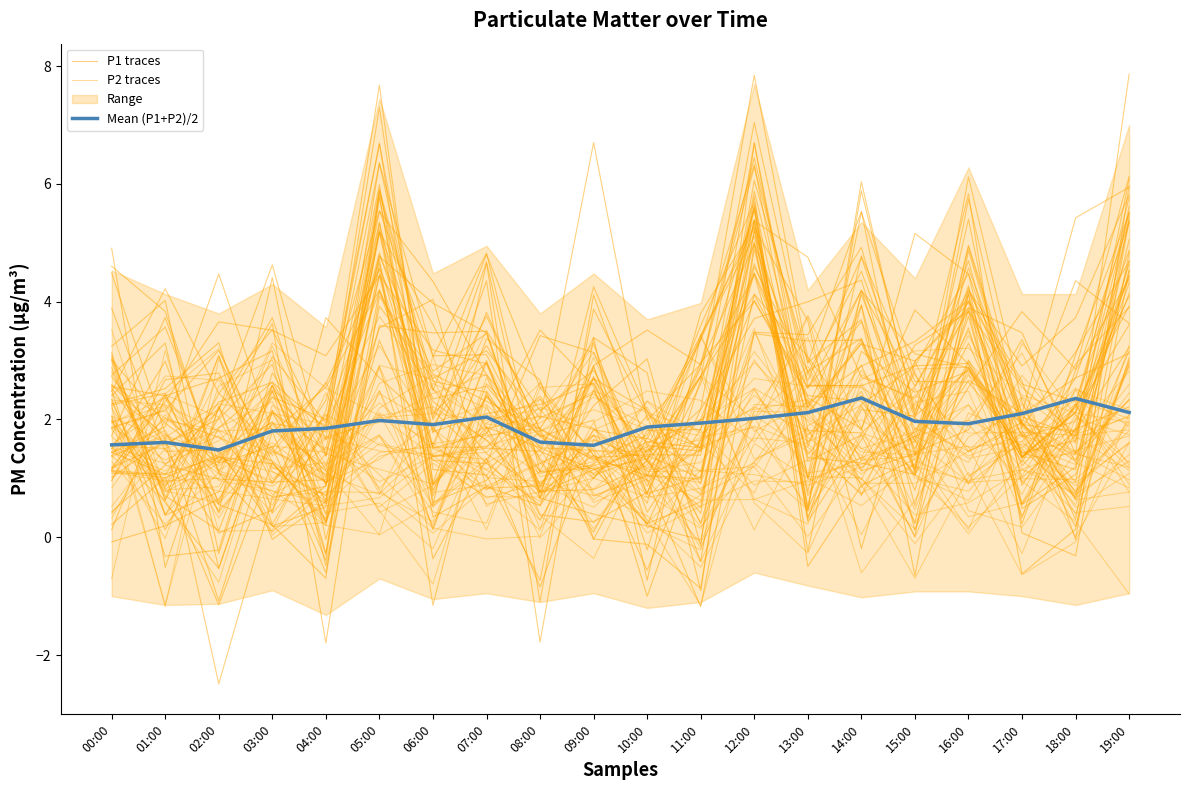

What is the total value across all series at 17:00?

6.4